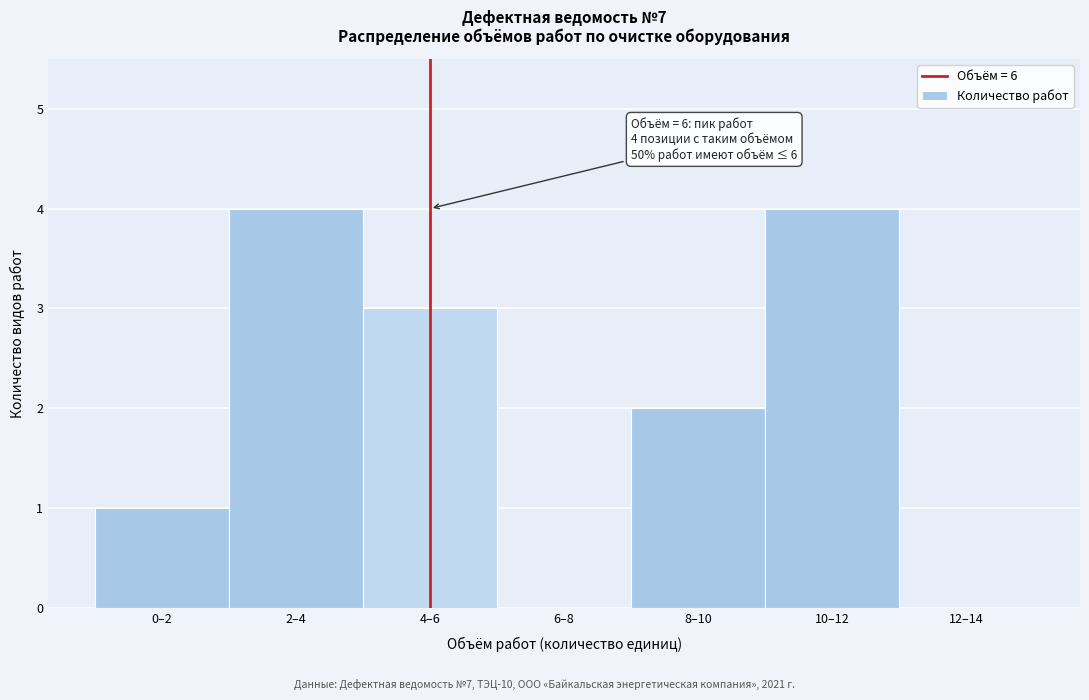

Reading left to right, what are all the values shown in this chart?

0–2=1	2–4=4	4–6=3	6–8=0	8–10=2	10–12=4	12–14=0